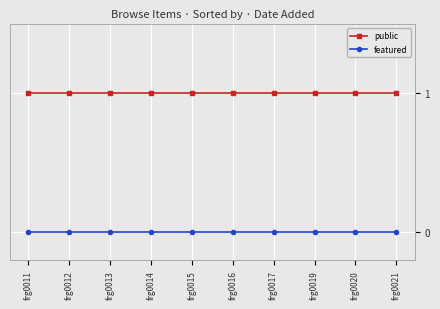

At how many categories does at least one series exceed 0?

10